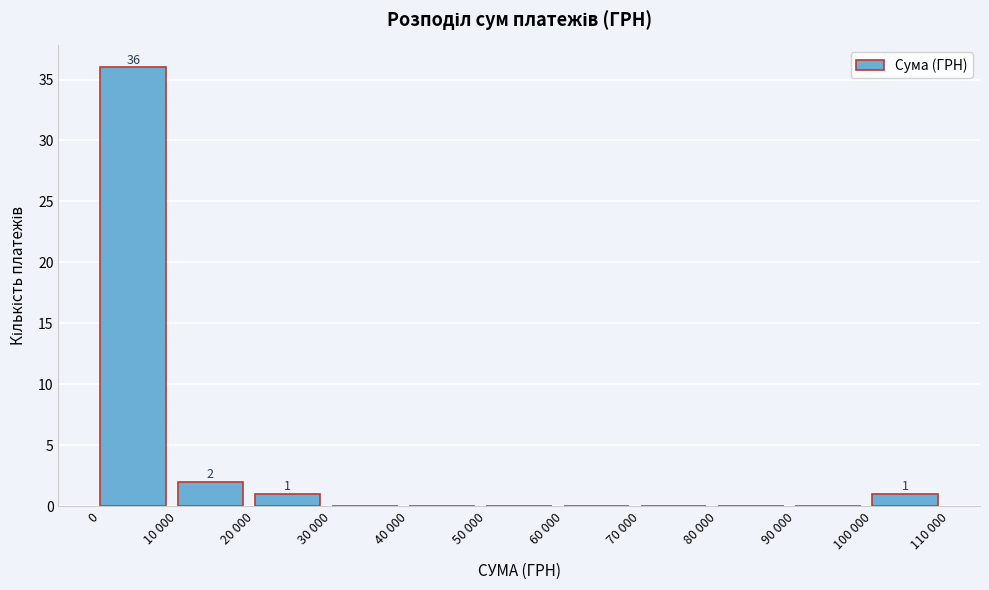

Reading left to right, extract all data points from this chart.

0=36	10 000=2	20 000=1	30 000=0	40 000=0	50 000=0	60 000=0	70 000=0	80 000=0	90 000=0	100 000=1